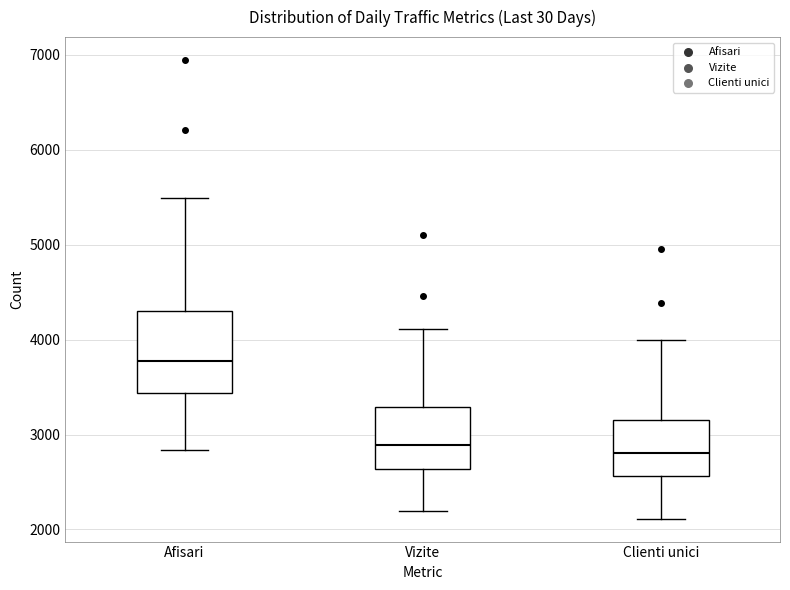

Where does the median line of the box for Vizite sit on the y-axis? The values are not printed on the chart, so give them approximately, as read against the axis.

2900